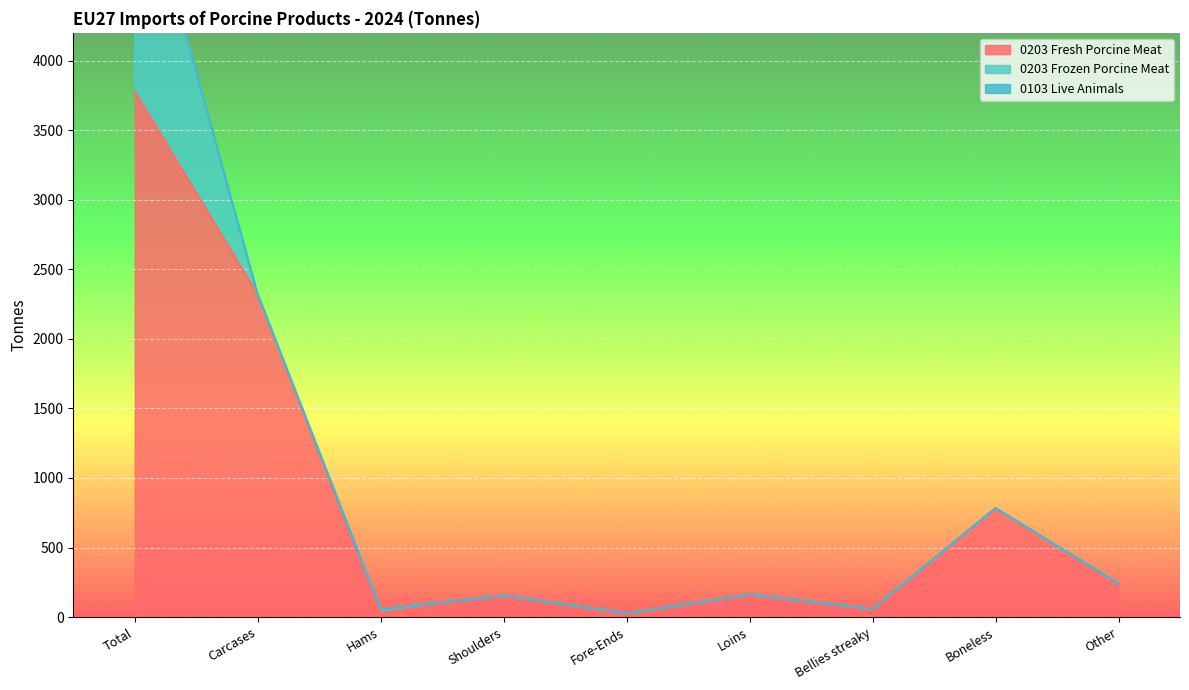

Which category has the highest value across all series?

Total